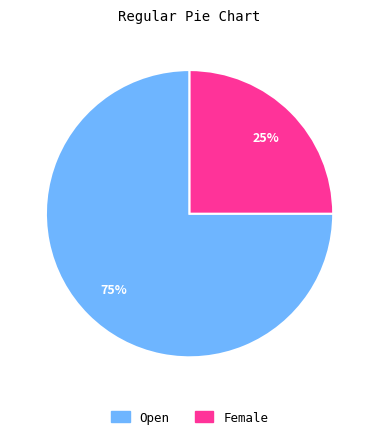

Which category has the biggest portion of the pie?

Open